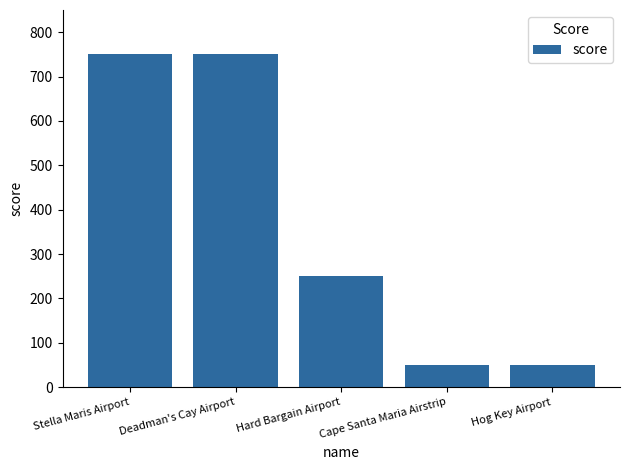

What is the difference between the values at Deadman's Cay Airport and Hog Key Airport?

700